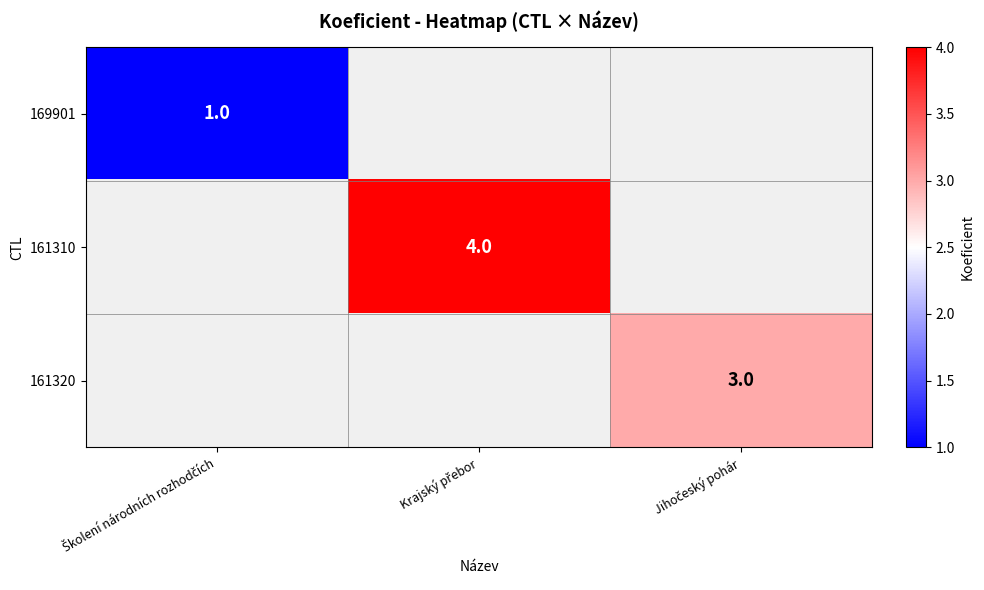

What is the minimum value shown in the chart?

1.0